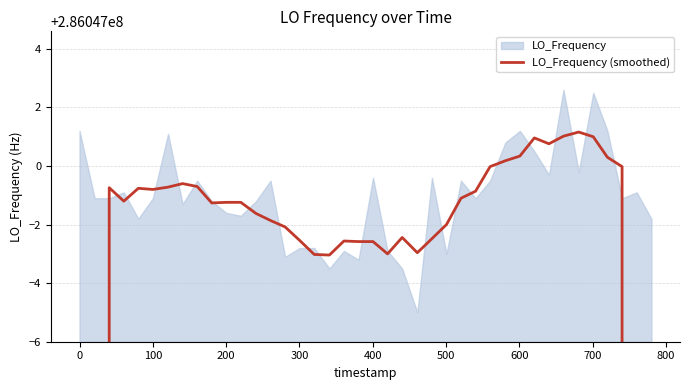

How many data points are above 286046998?

24